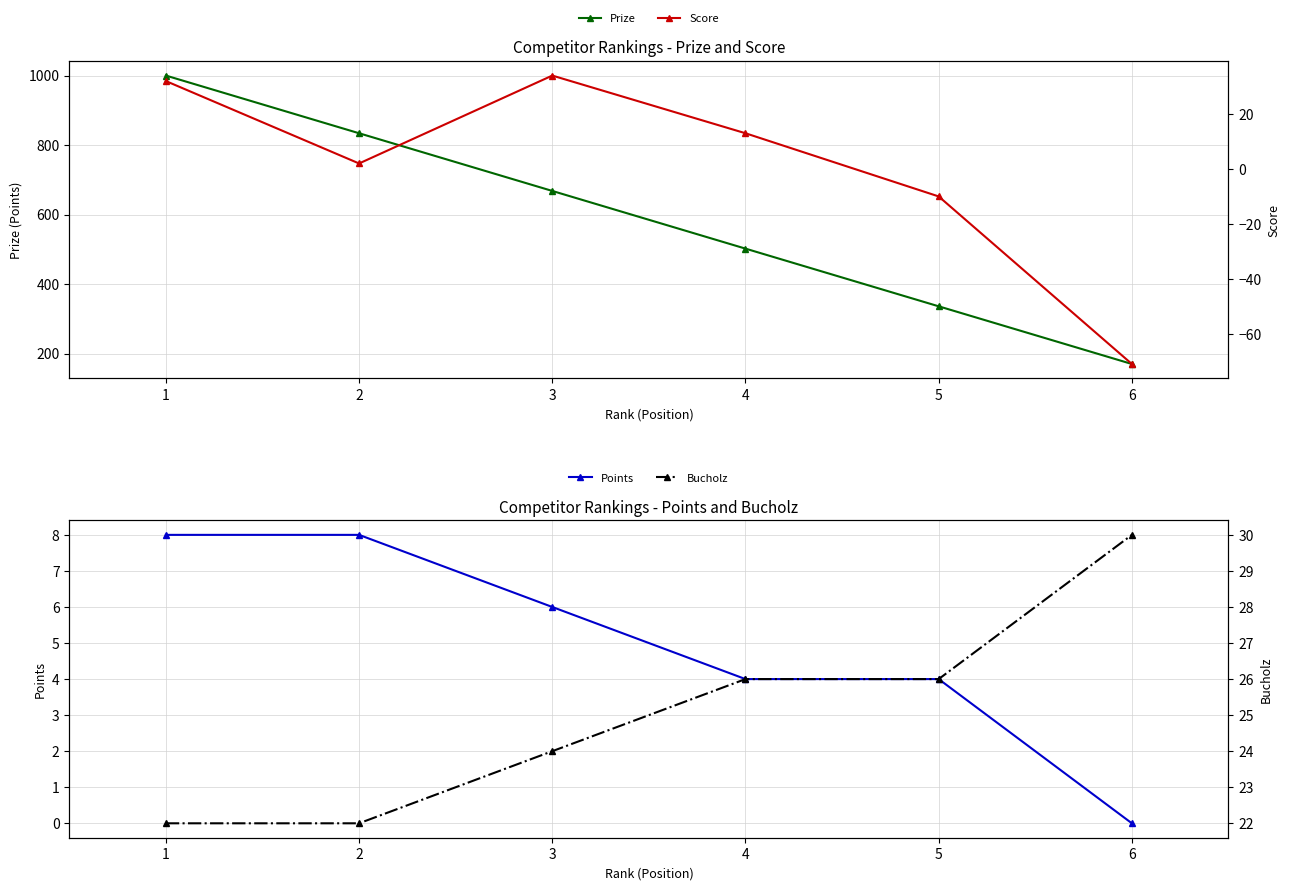

At which label is Points closest to 4?

4